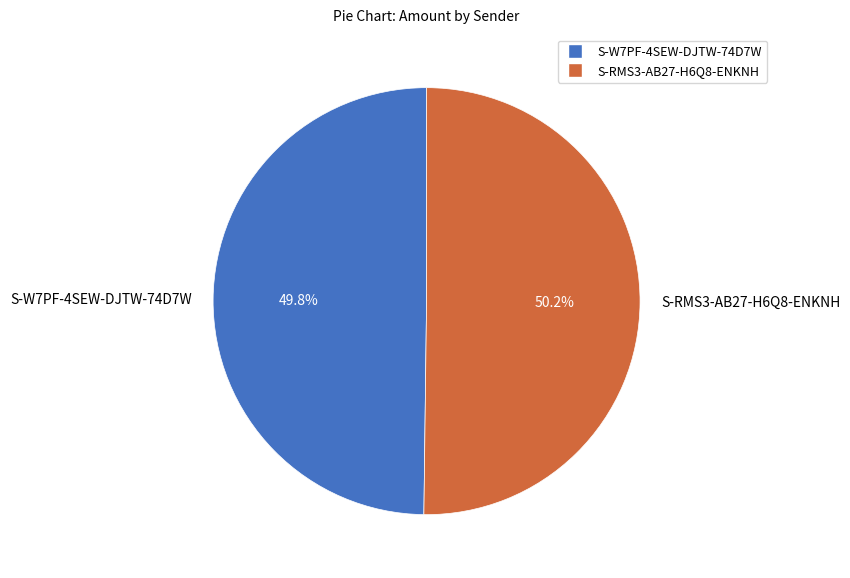

Count the number of slices in the pie.

2